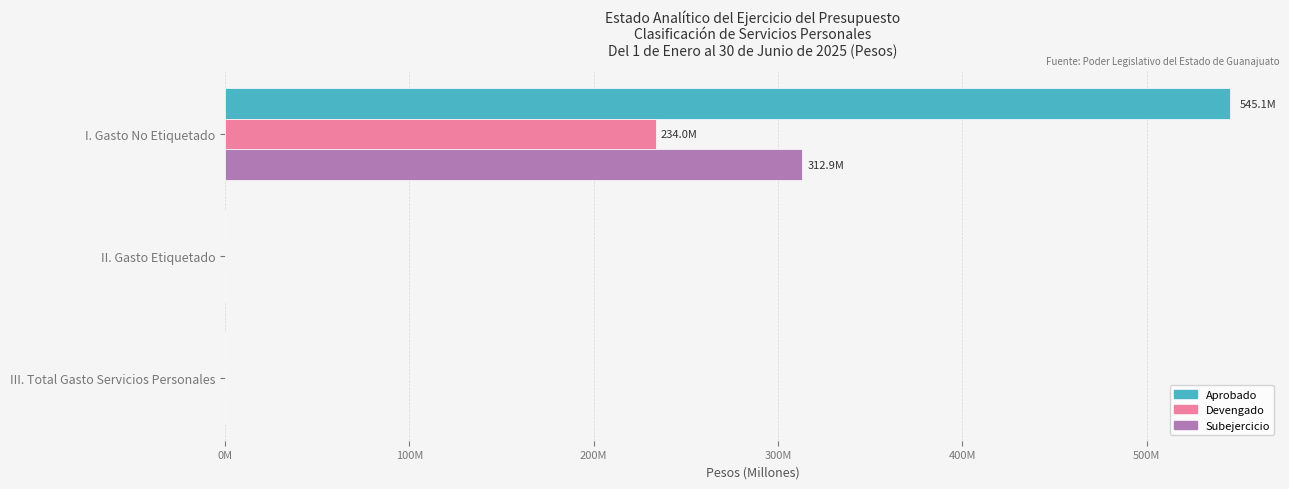

What are all the series names shown in the legend?

Aprobado, Devengado, Subejercicio